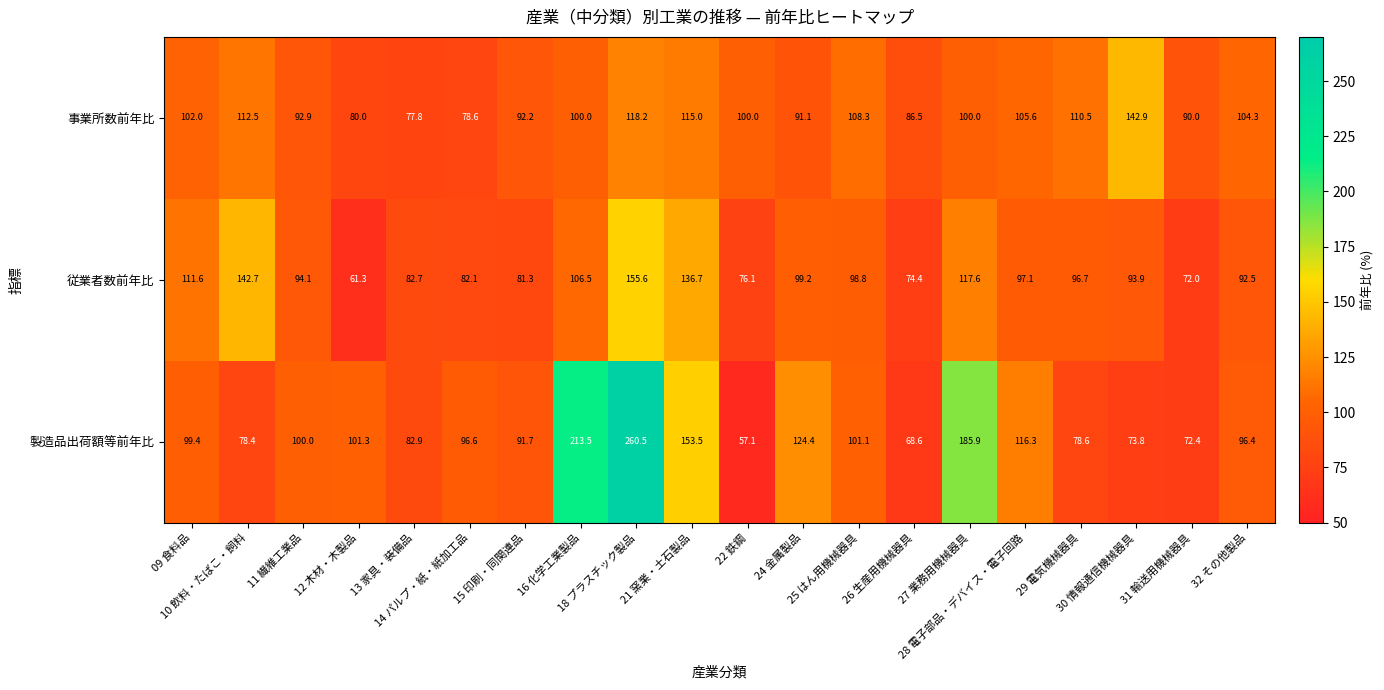

What is the maximum value shown in the chart?

260.5